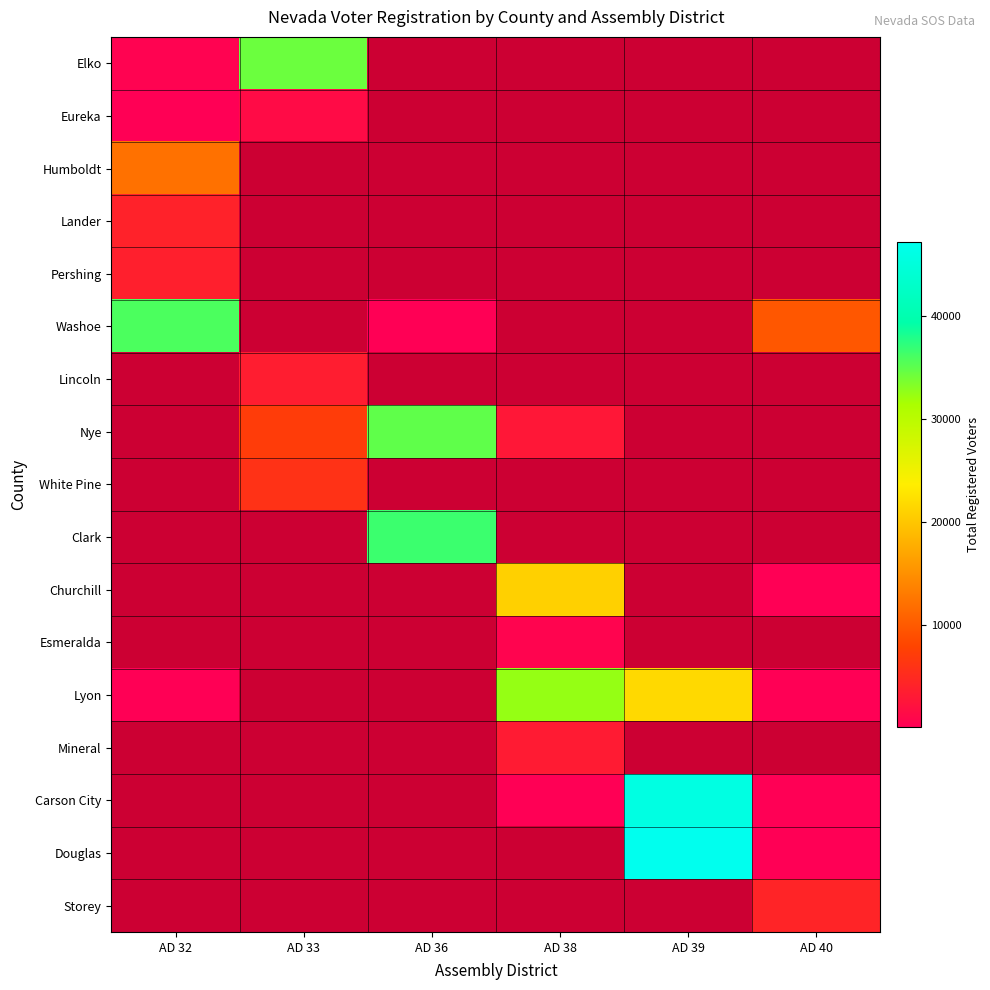

Read the Humboldt value at AD 32.

12120.0